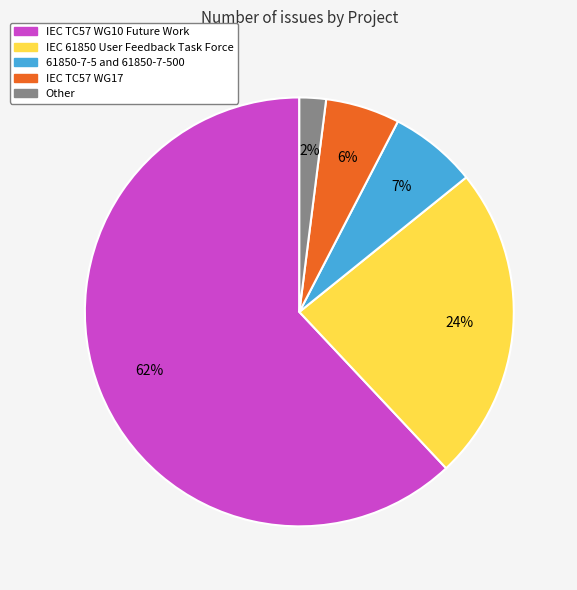

Which slice represents more than half of the pie?

IEC TC57 WG10 Future Work